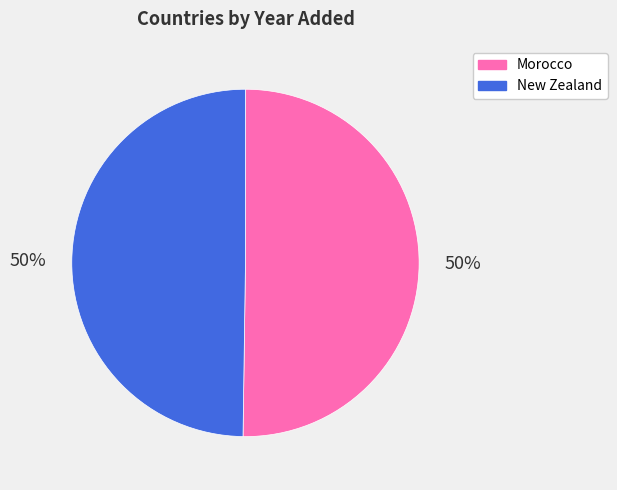

True or false: Morocco accounts for 45% of the total.

False